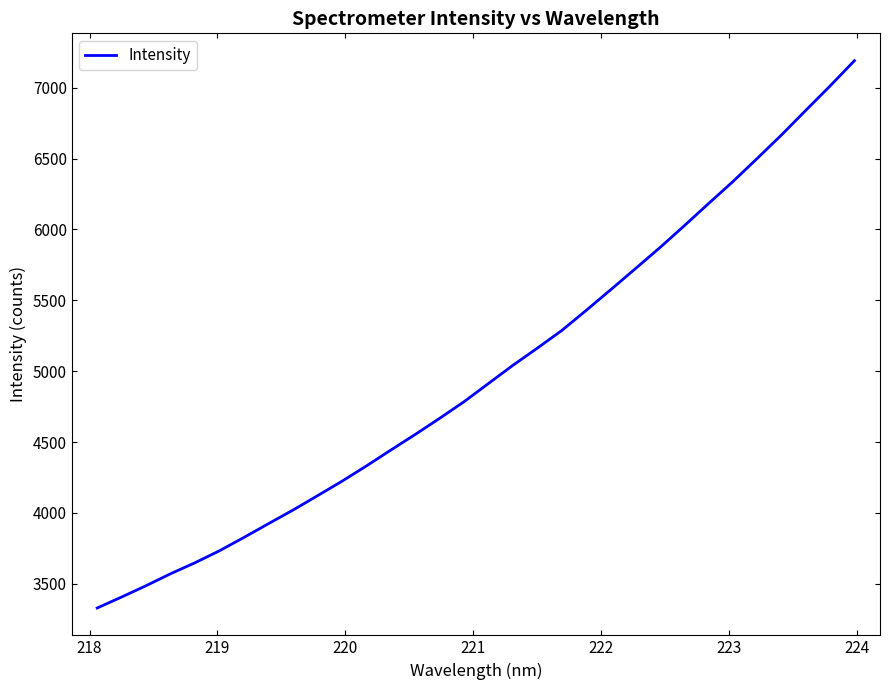

What is the smallest value displayed?

3329.3